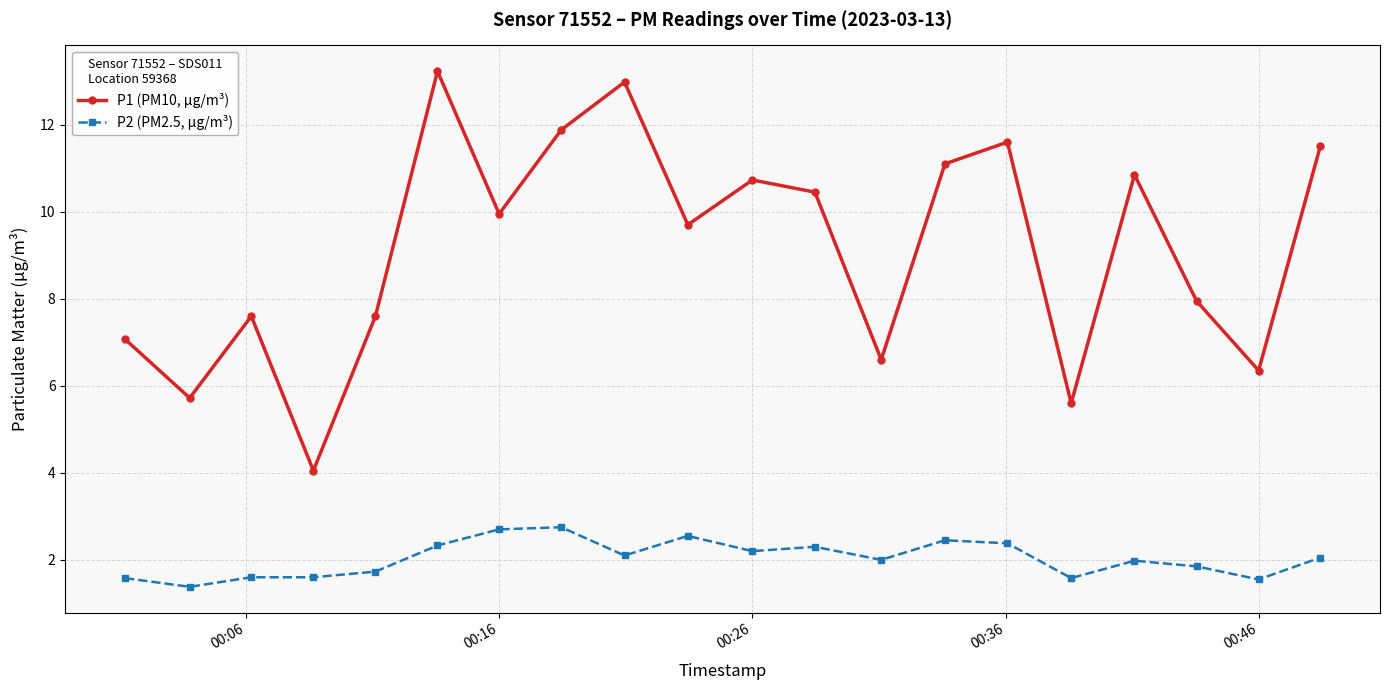

How many interior local valleys does the P1 (PM10, µg/m³) series have?

7